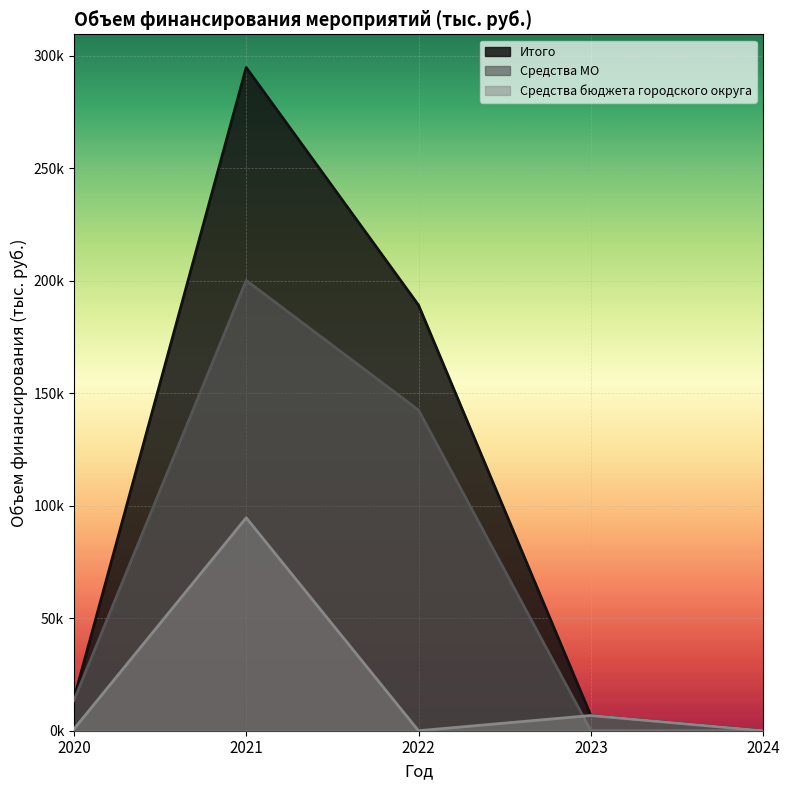

What is the approximate value of Средства бюджета городского округа at 2020?

708.0